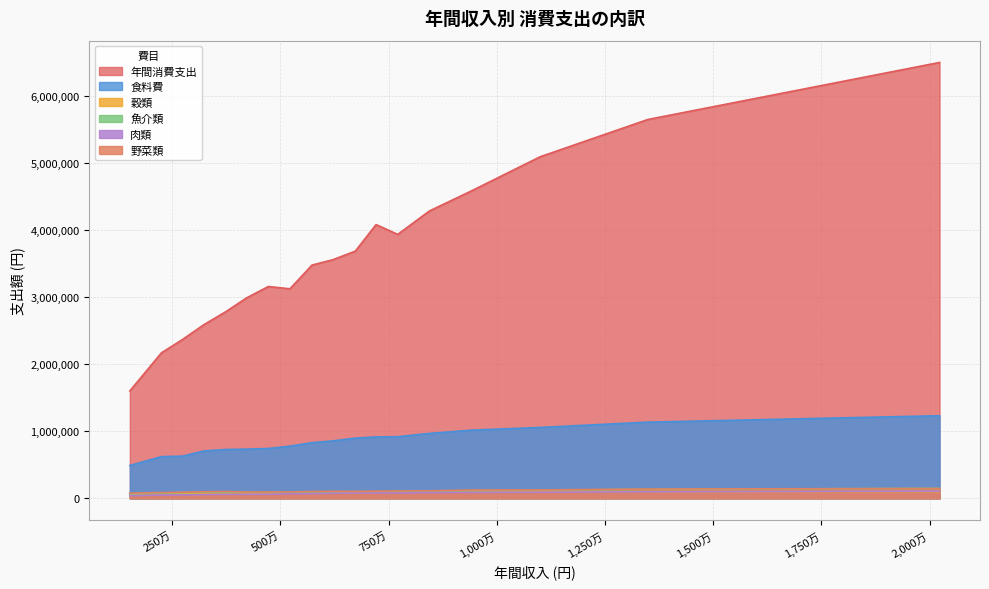

What is the difference between the highest and lowest values at 8440000?

4203540